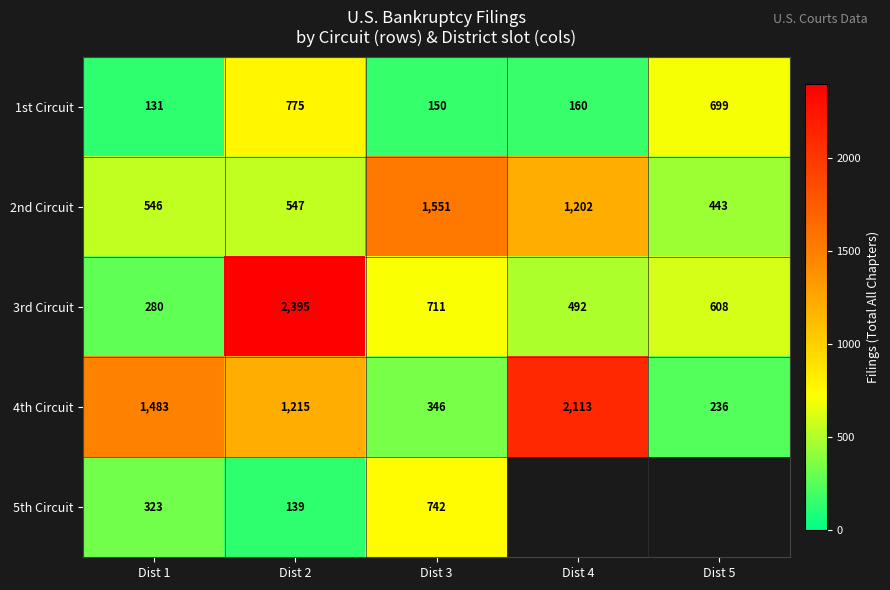

What is the difference between the 2nd Circuit values at Dist 4 and Dist 1?

656